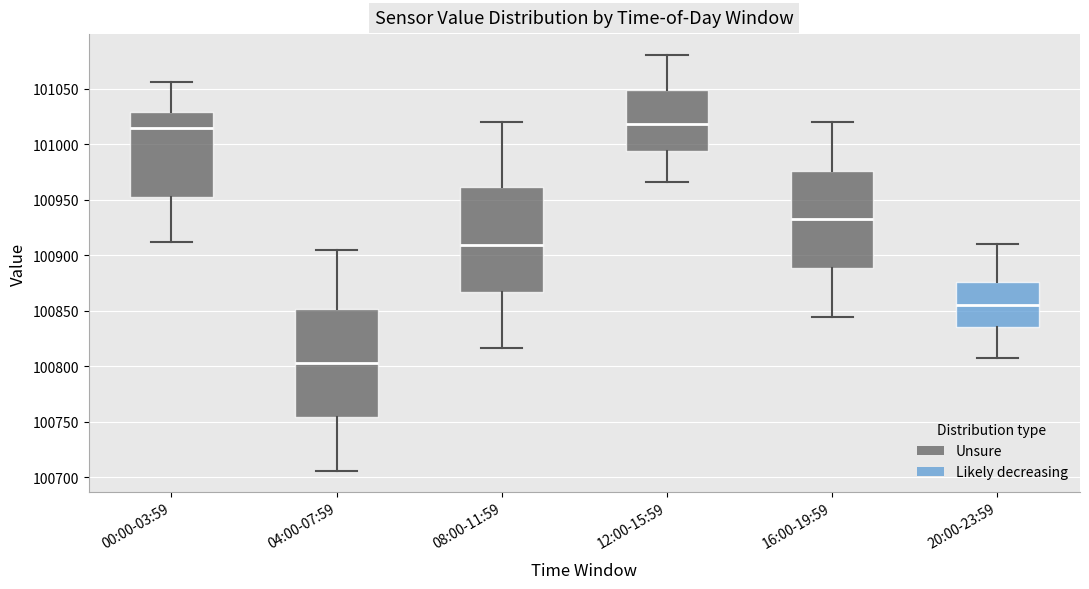

Reading left to right, transcribe this box plot: for each box, give where its median line is, the range the box spans, and where its two whiskers end, as read against the y-axis. The values are not printed on the chart, so give them approximately, as read against the axis.

00:00-03:59: median 101015, box 100955 to 101030, whiskers 100910 to 101055
04:00-07:59: median 100805, box 100755 to 100850, whiskers 100705 to 100905
08:00-11:59: median 100910, box 100865 to 100960, whiskers 100815 to 101020
12:00-15:59: median 101020, box 100995 to 101050, whiskers 100965 to 101080
16:00-19:59: median 100930, box 100890 to 100975, whiskers 100845 to 101020
20:00-23:59: median 100855, box 100835 to 100875, whiskers 100805 to 100910